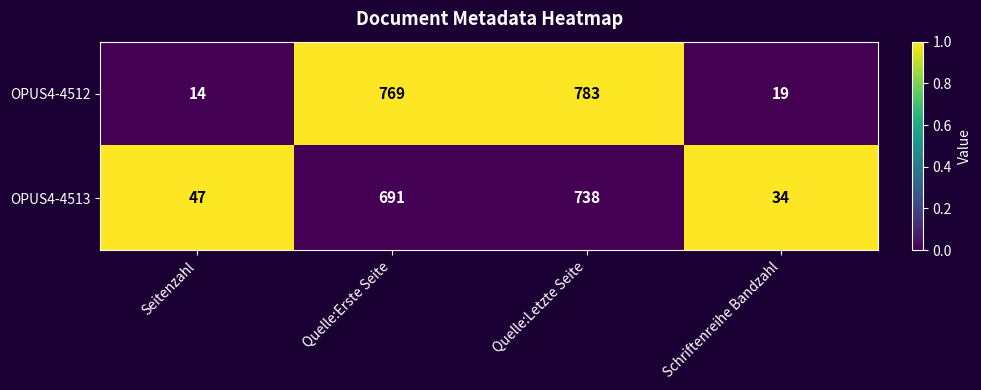

What is the sum of the OPUS4-4513 values at Quelle:Letzte Seite and Seitenzahl?

785